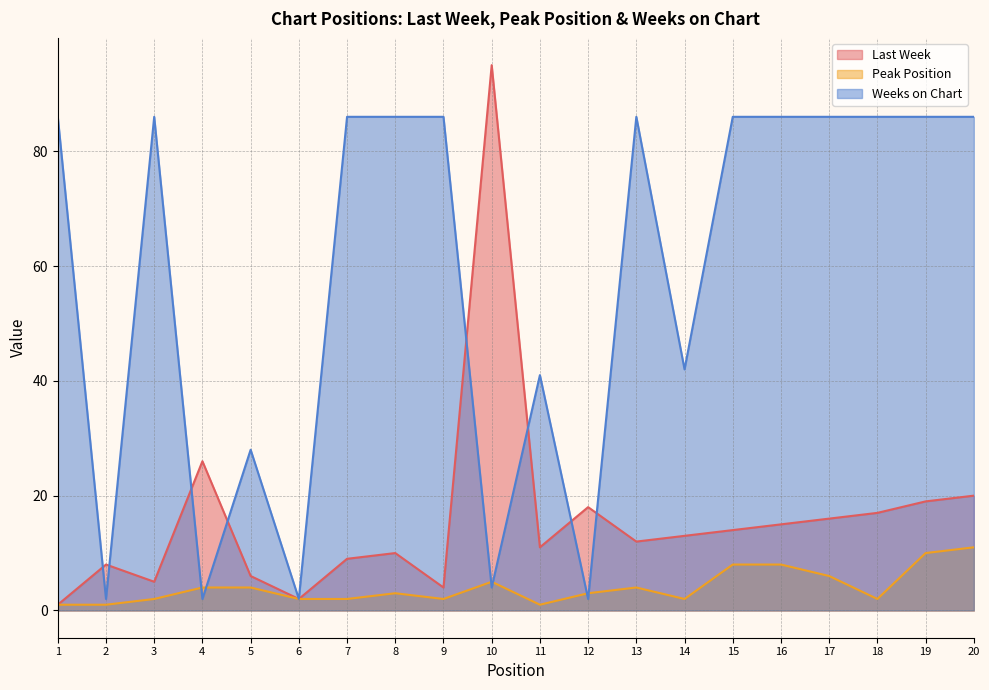

What is the sum of all Last Week values?

321